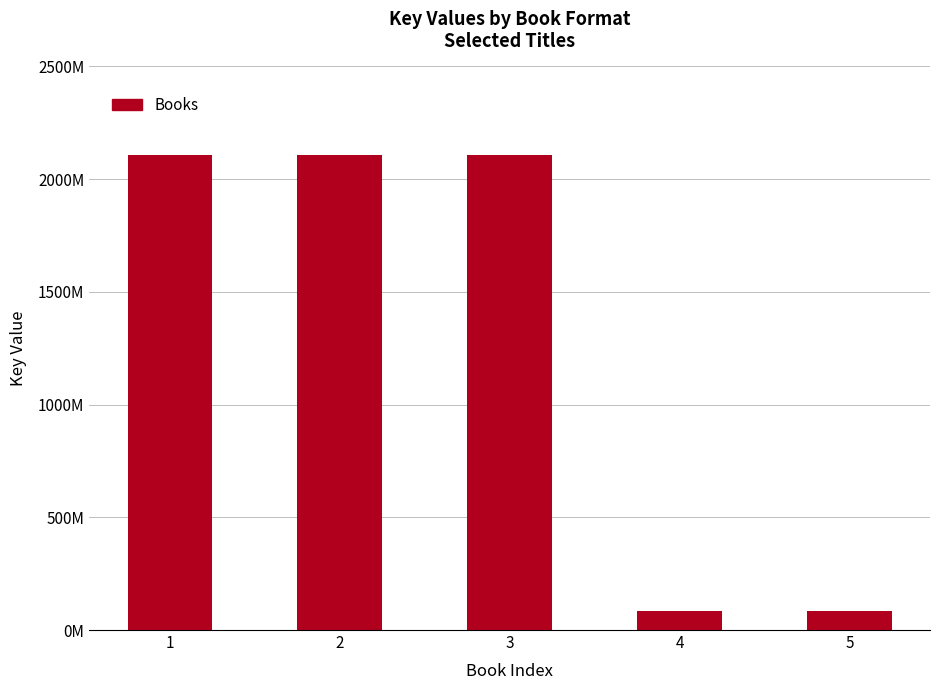

What is the approximate value at 5?

85966280